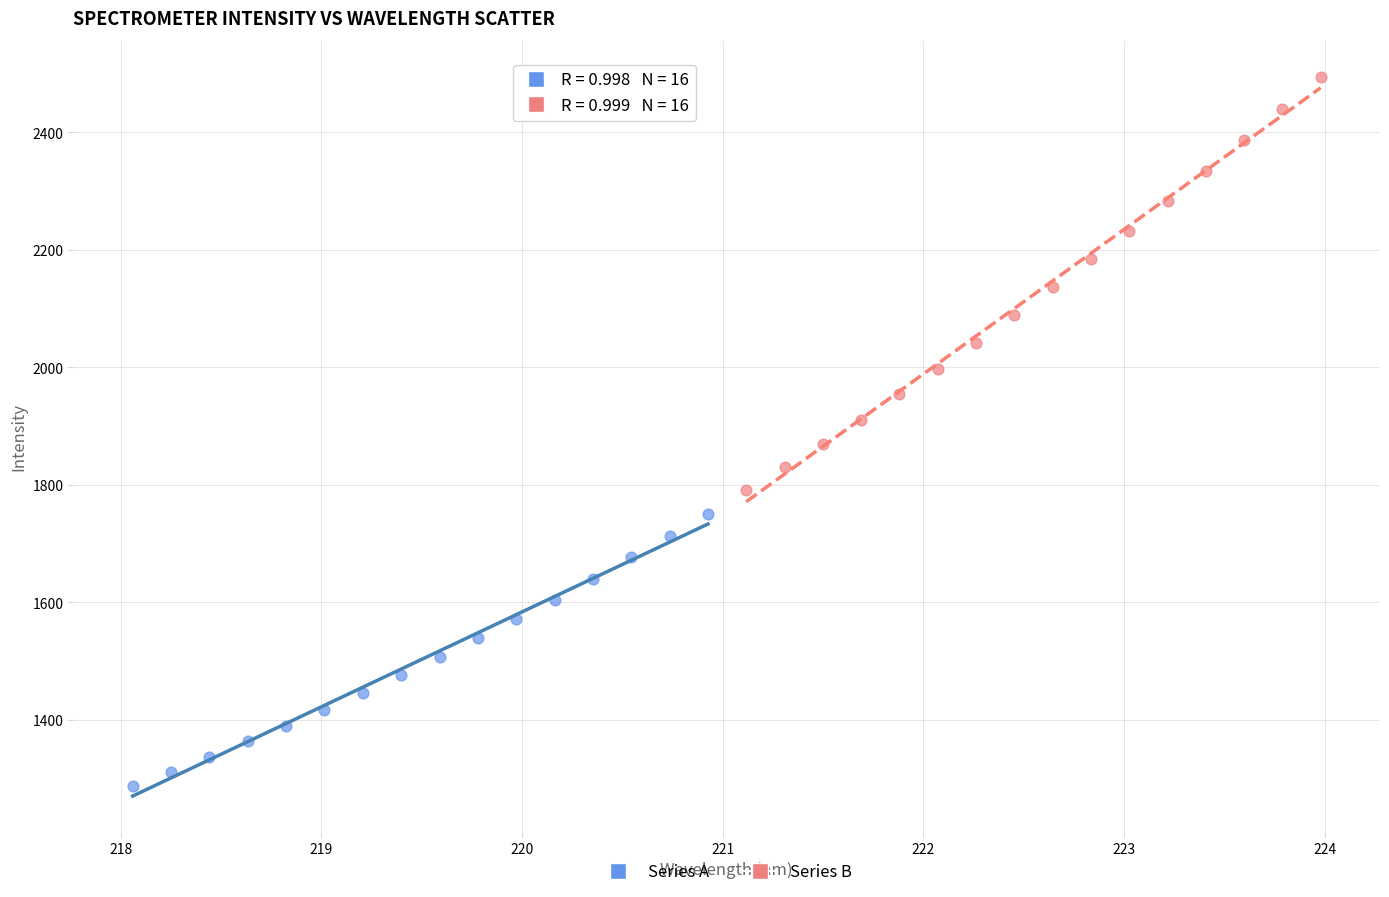

Which series has the widest spread of Y values?

Series B